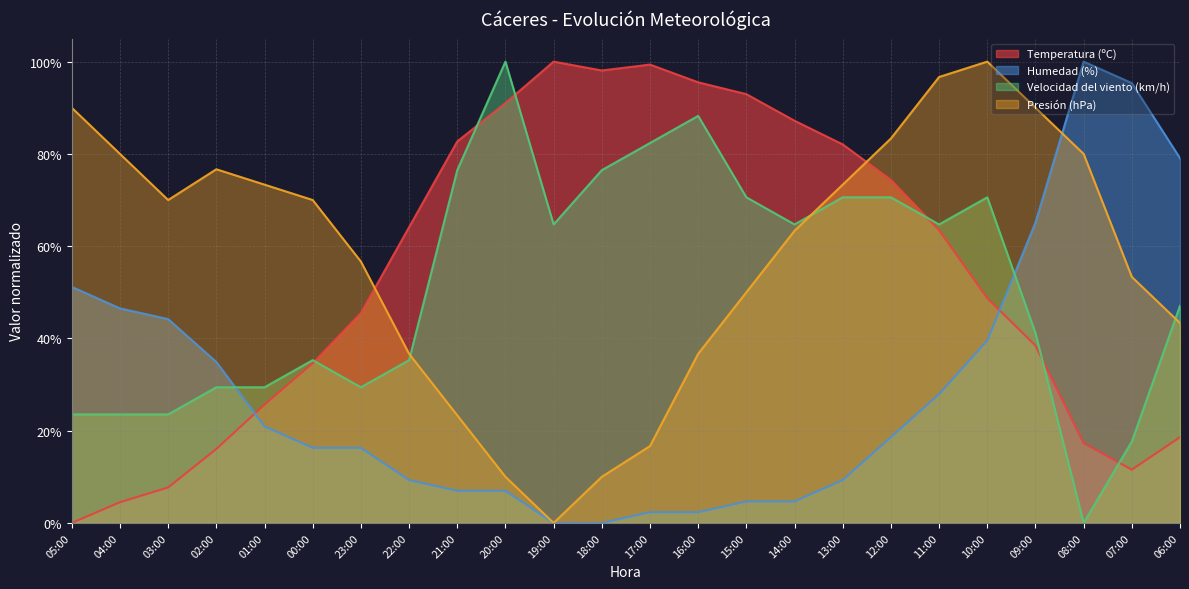

Between which two adjacent categories do Presión (hPa) and Velocidad del viento (km/h) first intersect?

22:00 and 21:00